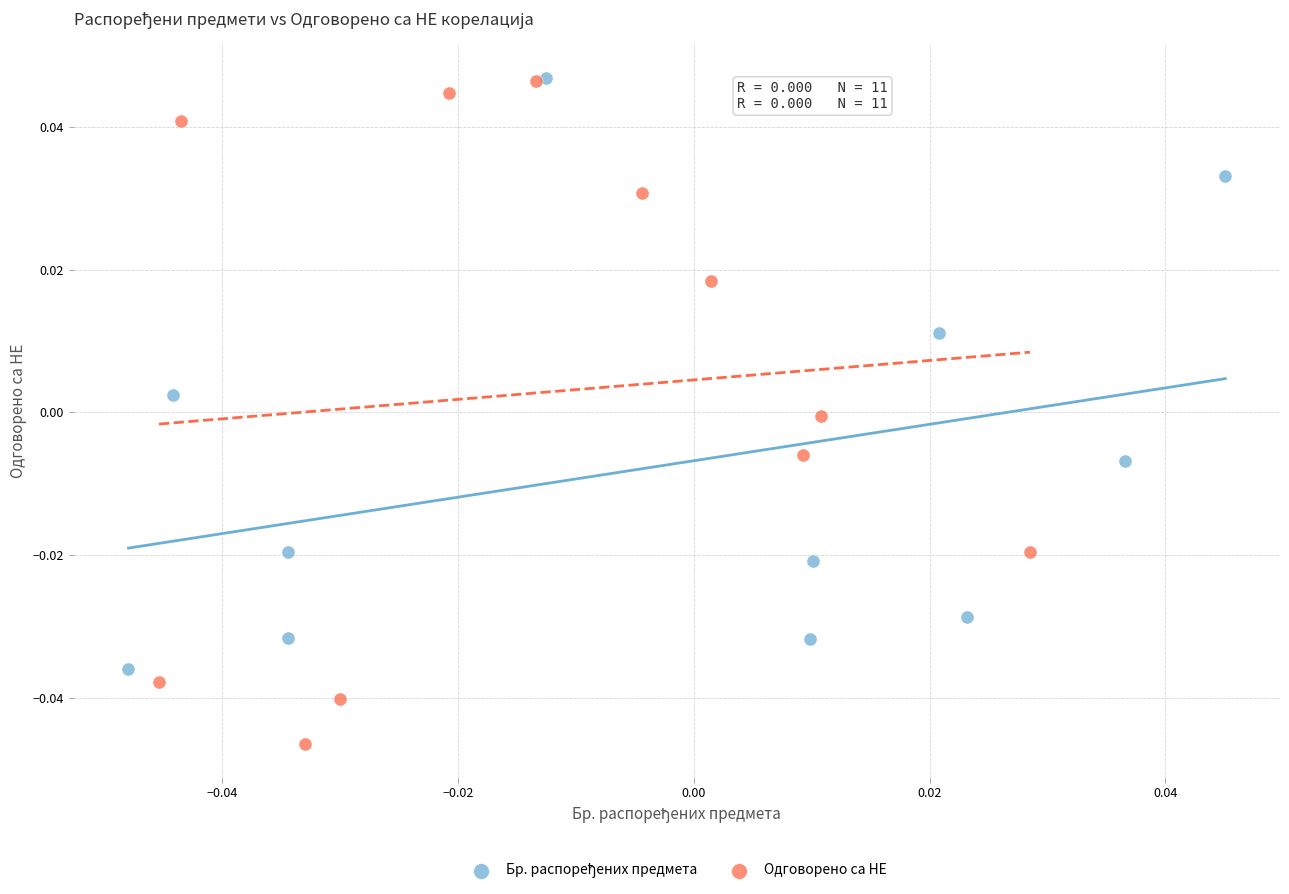

Which series reaches the minimum Y coordinate?

Одговорено са НЕ